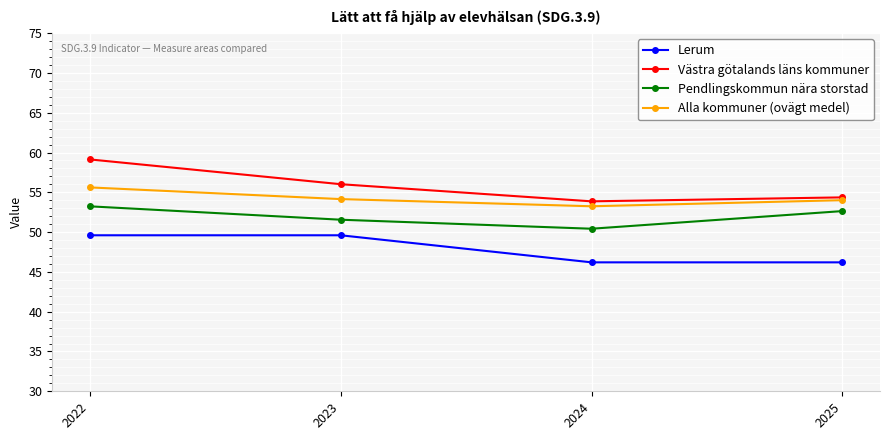

What are all the series names shown in the legend?

Lerum, Västra götalands läns kommuner, Pendlingskommun nära storstad, Alla kommuner (ovägt medel)